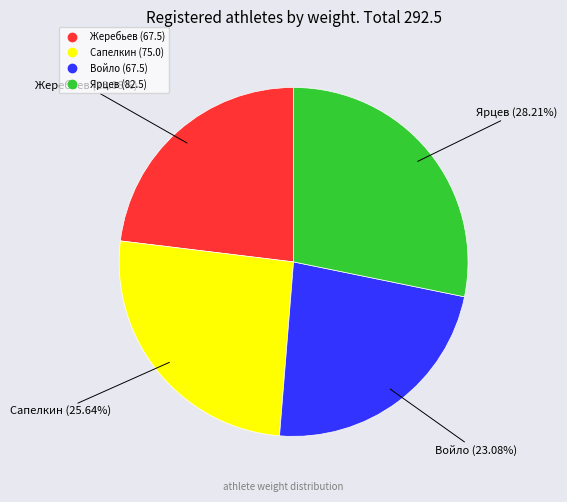

Is there any slice that represents more than half of the pie?

No